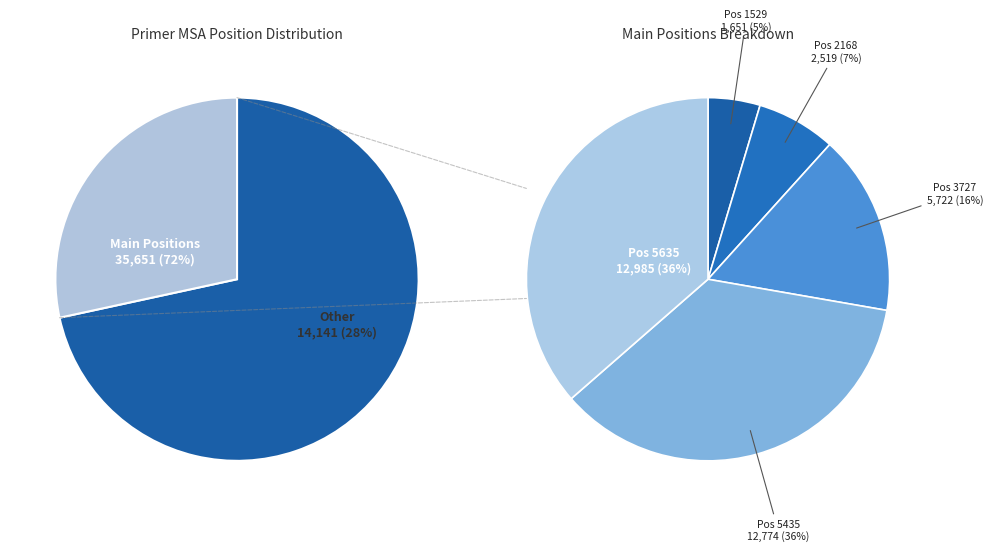

The 5435 slice represents 17% of the pie. True or false?

False